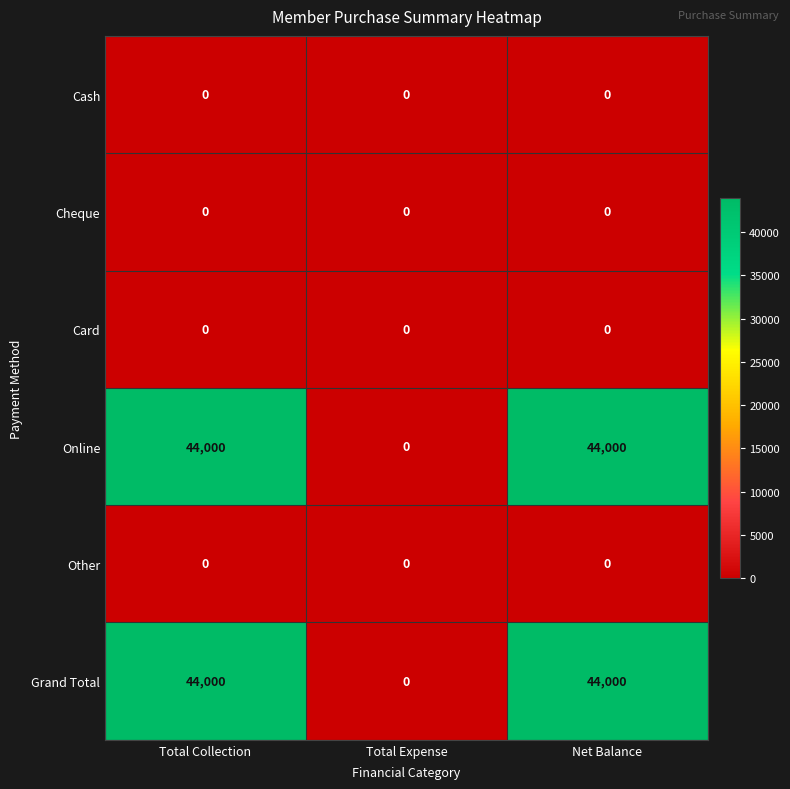

Reading left to right, what are all the values shown in this chart?

Cash: Total Collection=0	Total Expense=0	Net Balance=0
Cheque: Total Collection=0	Total Expense=0	Net Balance=0
Card: Total Collection=0	Total Expense=0	Net Balance=0
Online: Total Collection=44000	Total Expense=0	Net Balance=44000
Other: Total Collection=0	Total Expense=0	Net Balance=0
Grand Total: Total Collection=44000	Total Expense=0	Net Balance=44000